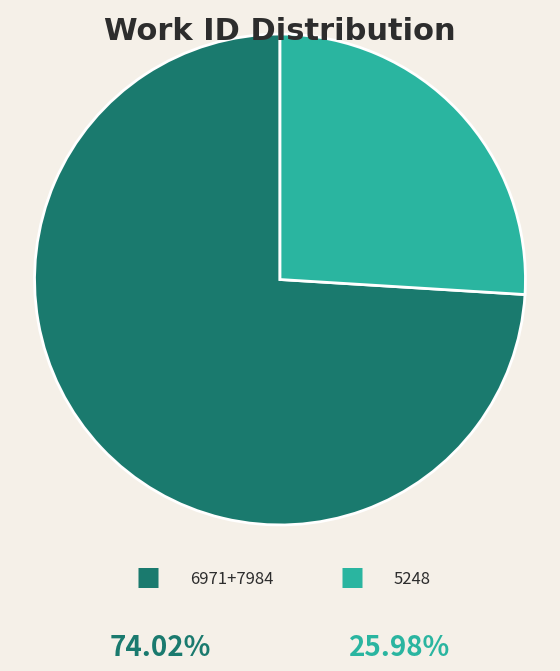

Is there any slice that represents more than half of the pie?

Yes